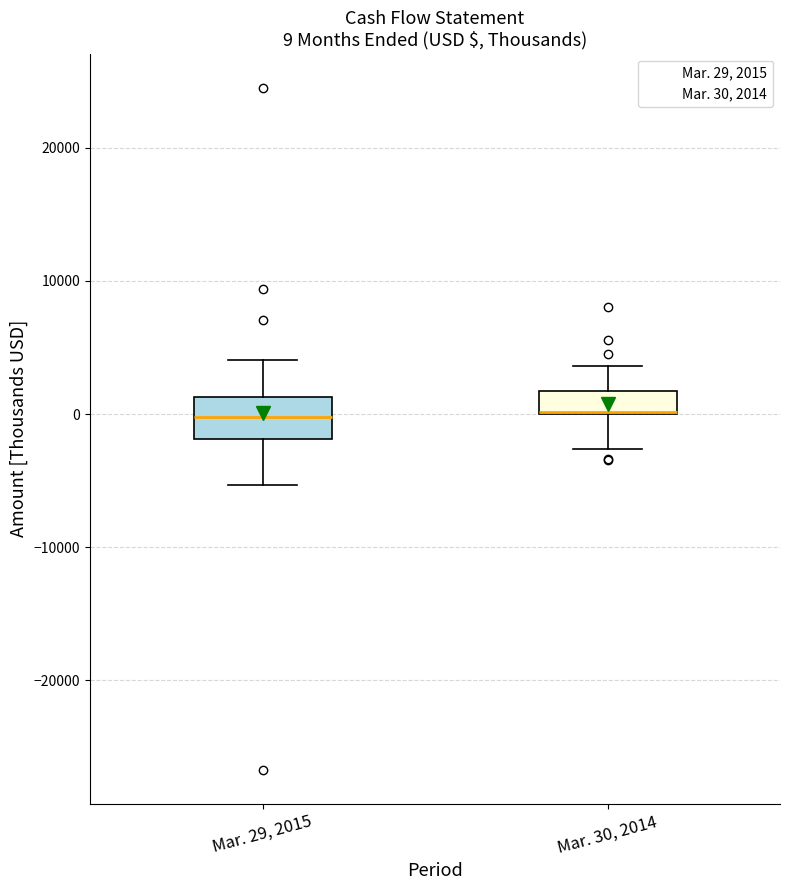

Comparing the boxes themselves (not the whiskers), which one is the tallest?

Mar. 29, 2015